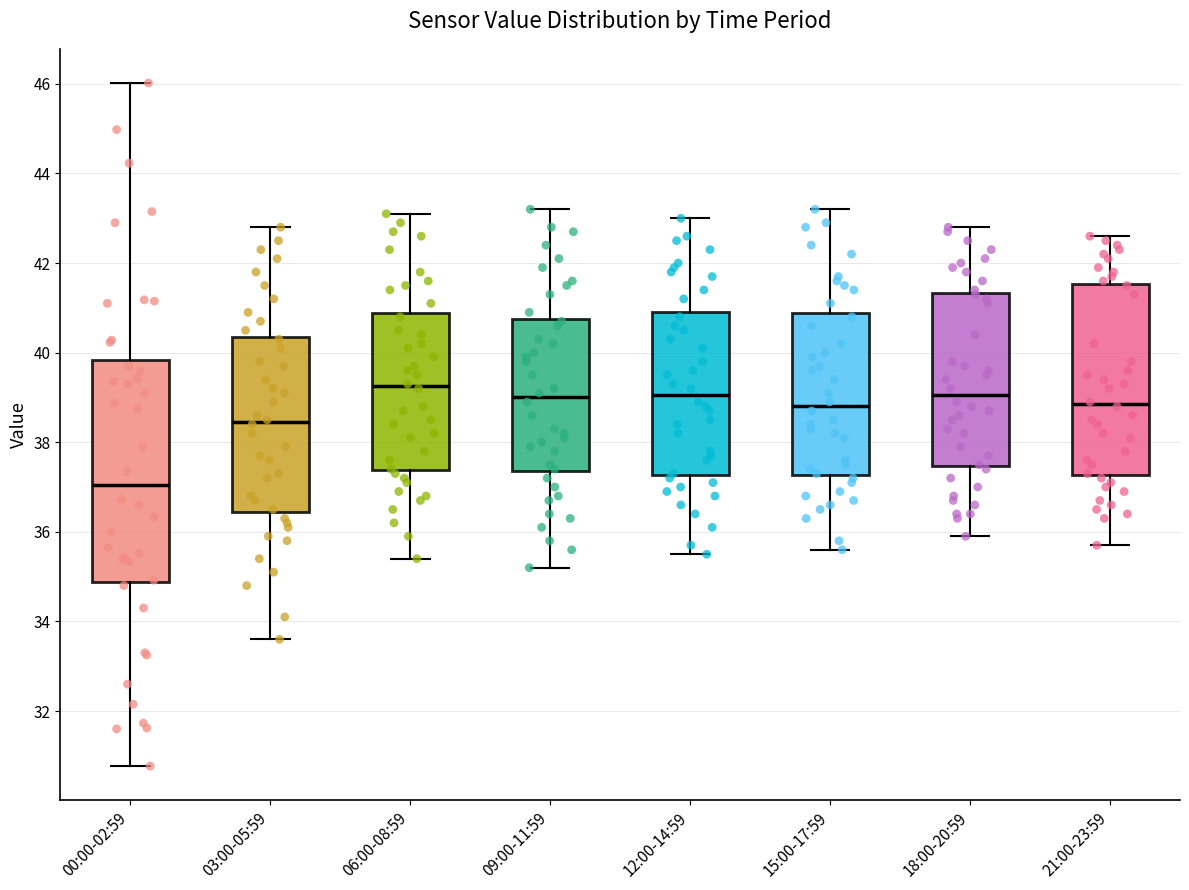

Which box is the tallest, from its lower edge to its upper edge?

00:00-02:59